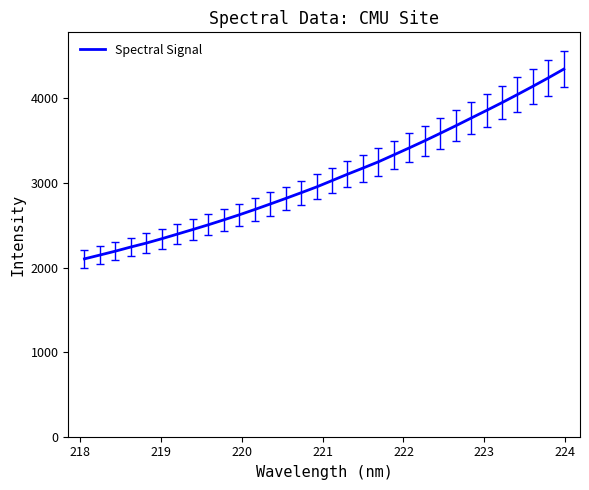

Count the number of categories in the chart.

32